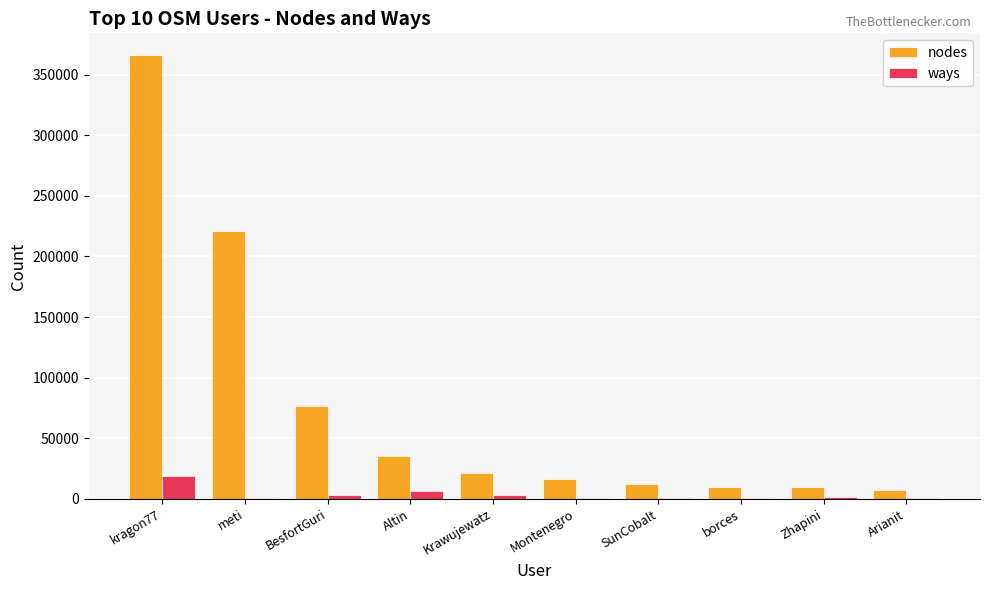

What is the maximum value shown in the chart?

365910